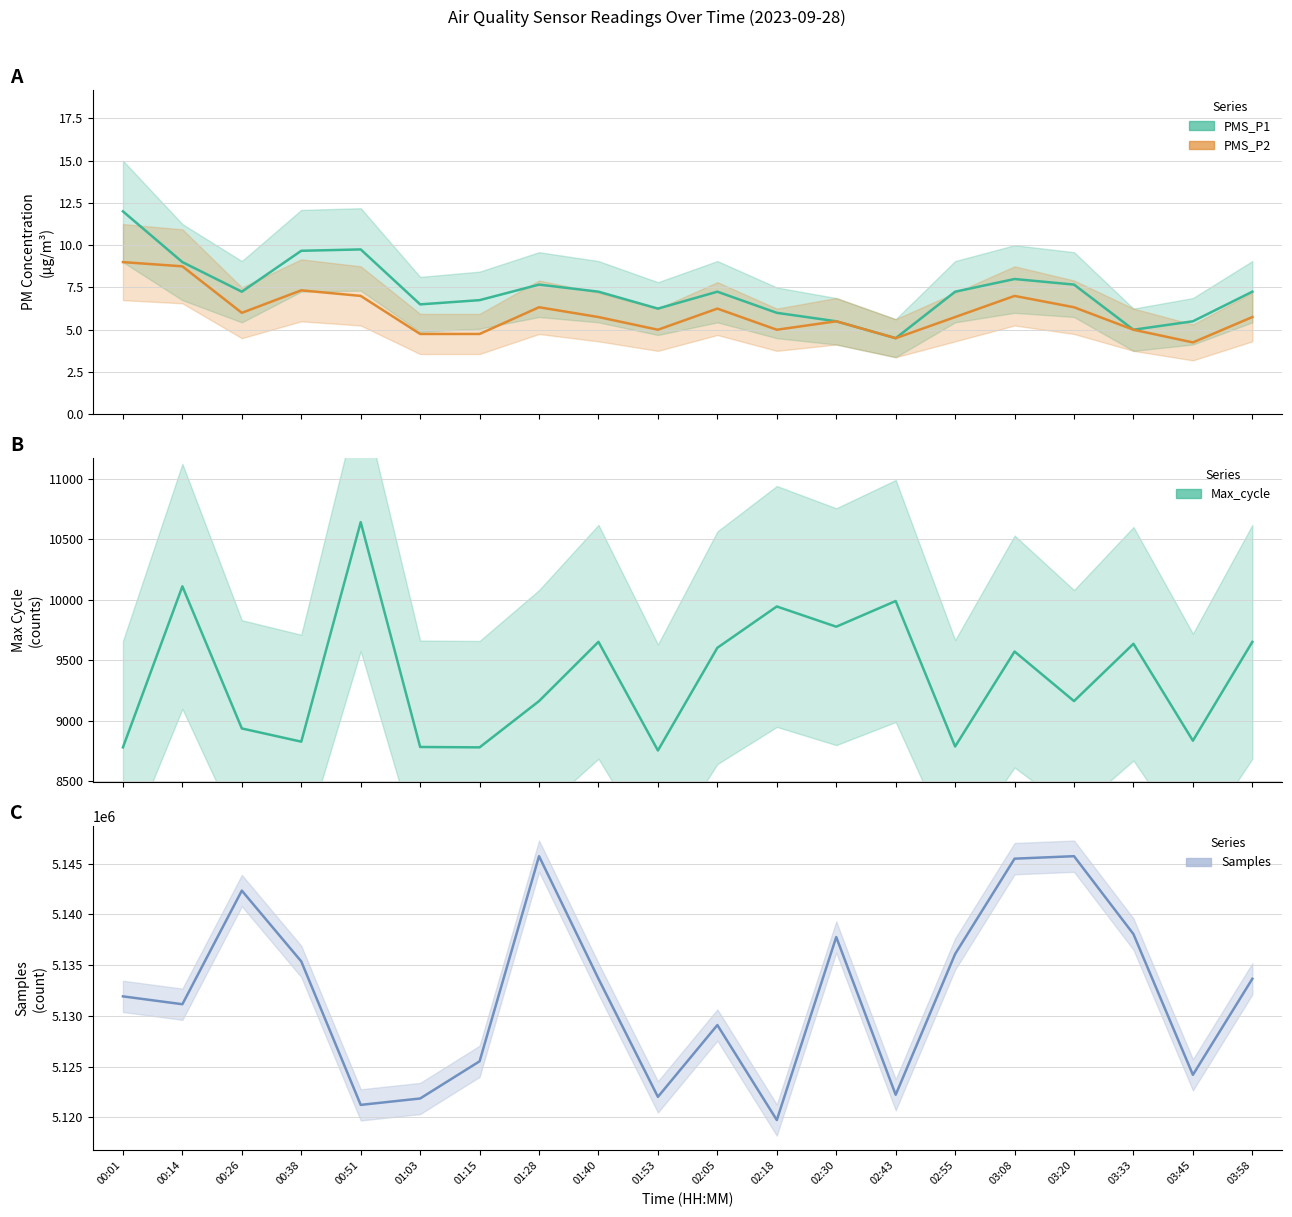

Is it true that PMS_P1 equals 4.9 at 03:58?

False